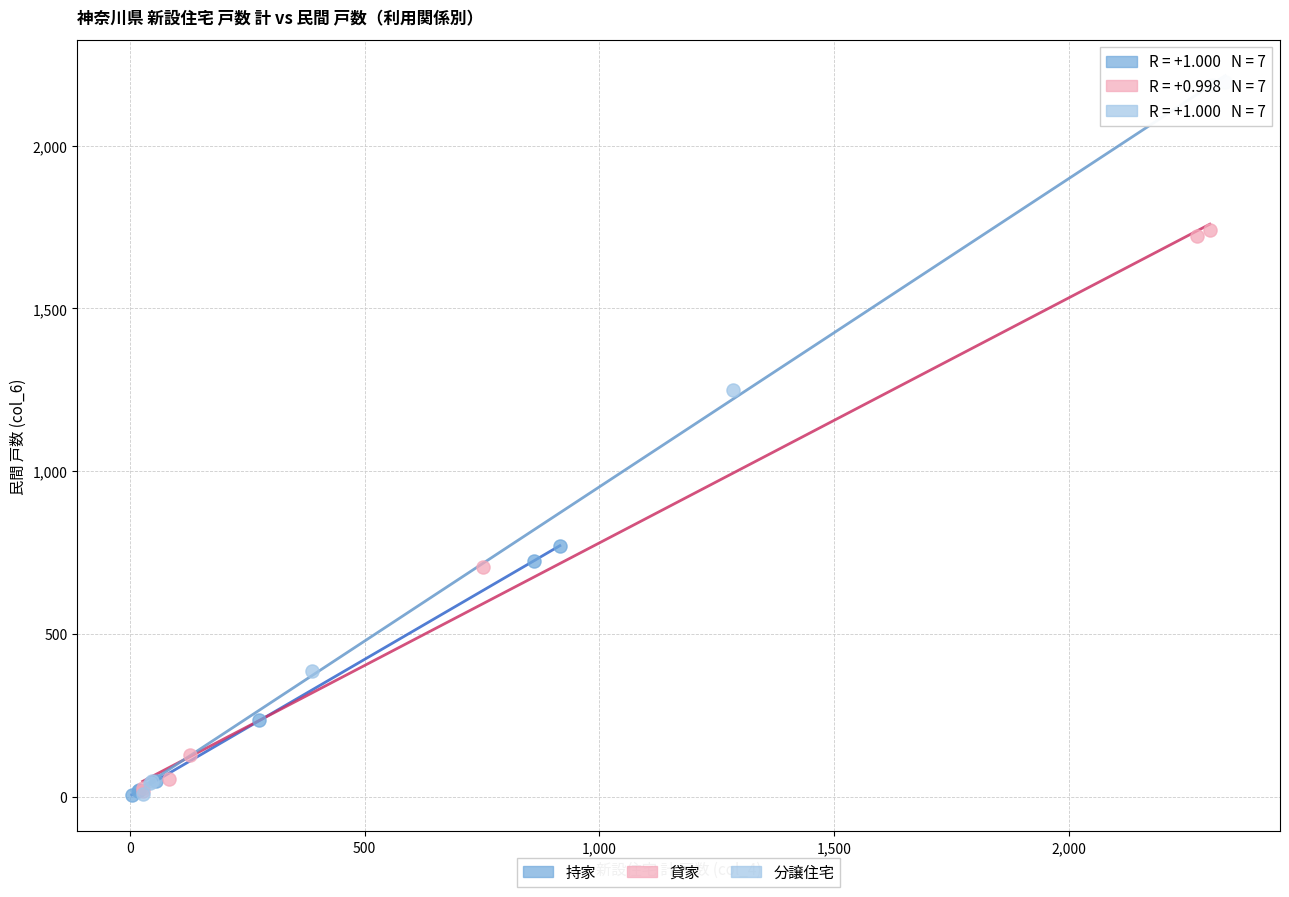

Which series contains the highest Y value?

分譲住宅